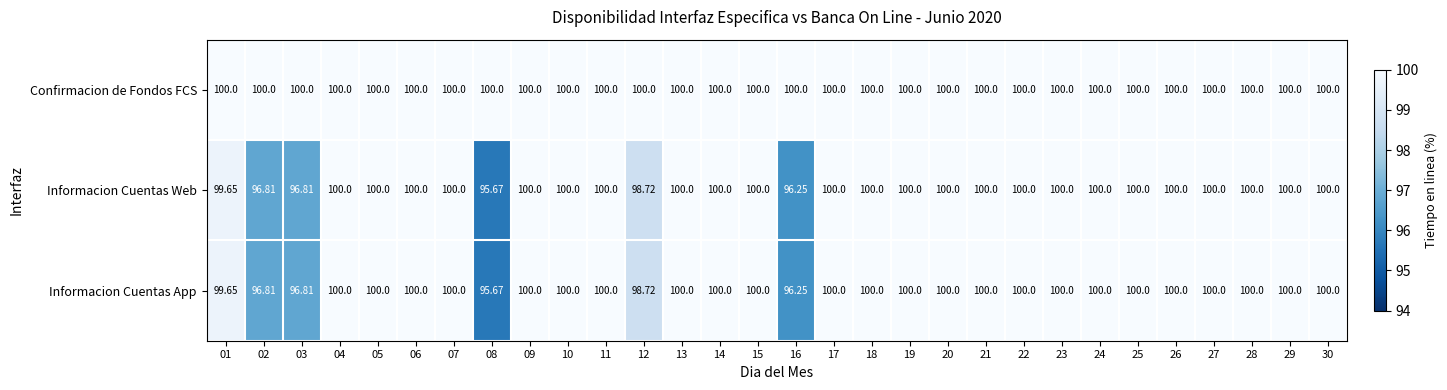

Is the value of Informacion Cuentas App at 02 greater than the value of Confirmacion de Fondos FCS at 13?

No